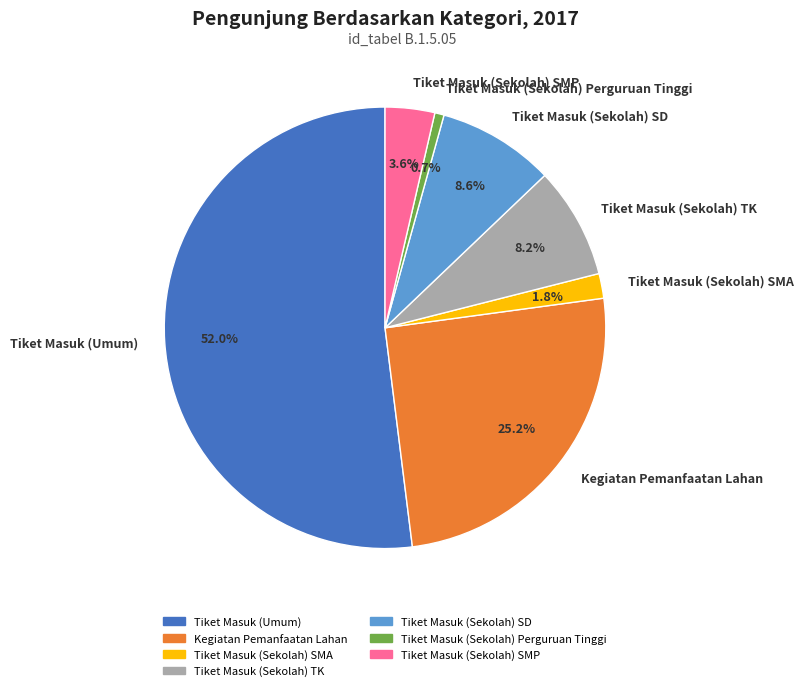

Is there a majority slice in this chart?

Yes